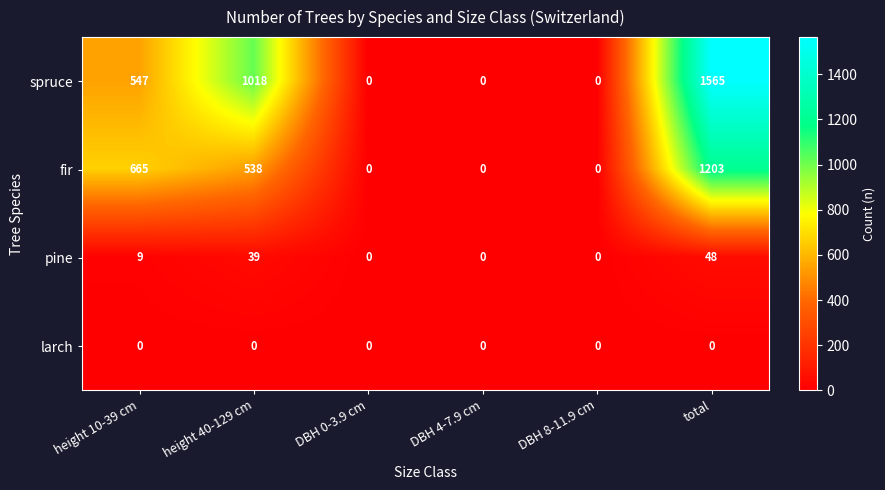

Which series has the widest spread of values?

spruce